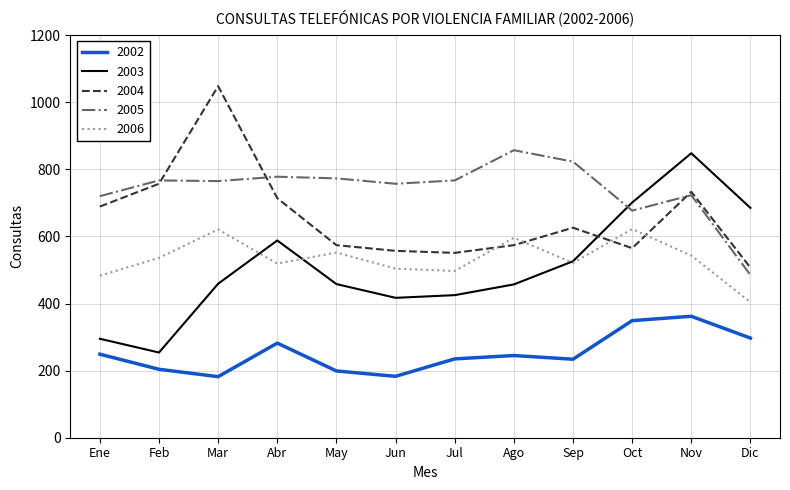

True or false: 2003 and 2006 cross at least once.

True